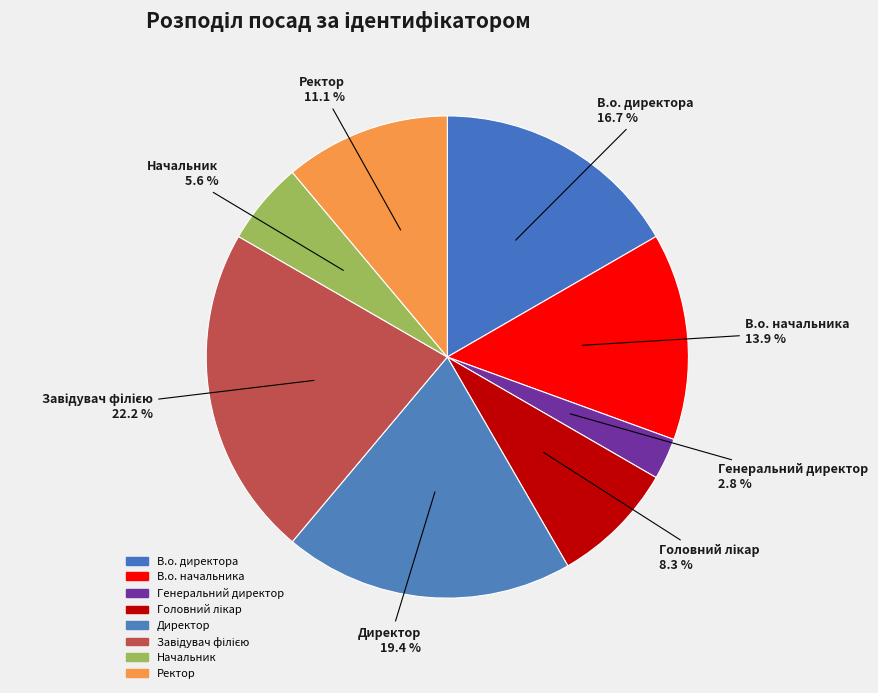

Count the number of slices in the pie.

8